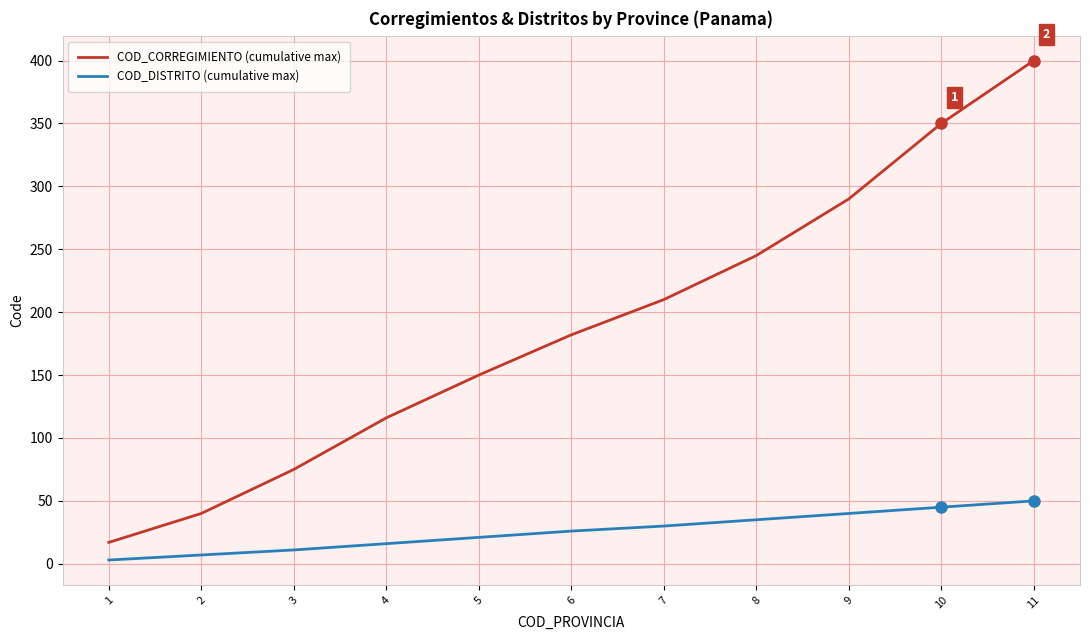

Which series has the largest total across all categories?

COD_CORREGIMIENTO (cumulative max)